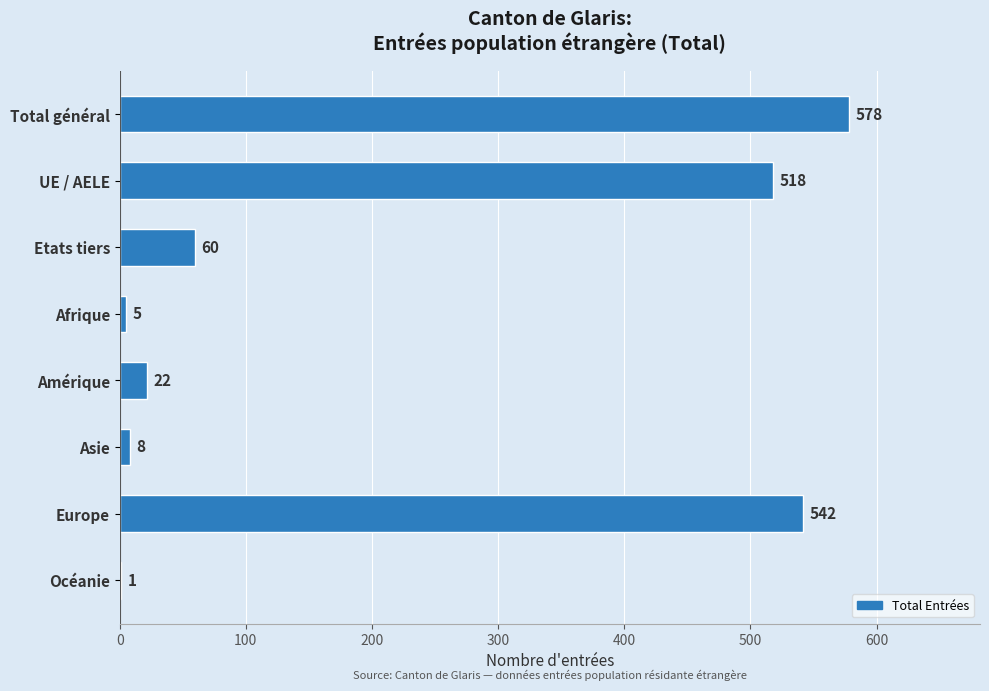

Which label corresponds to the largest value in the chart?

Total général